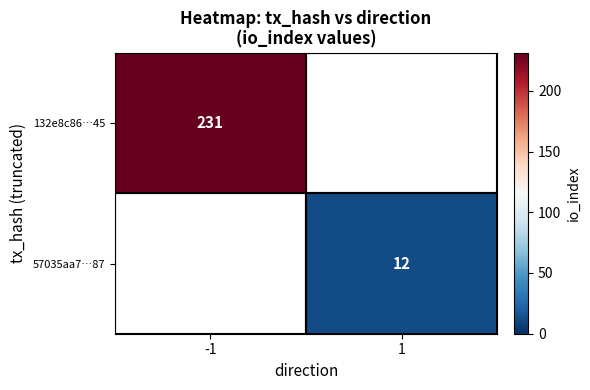

The 57035aa7…87 series shows 12 at 1. True or false?

True